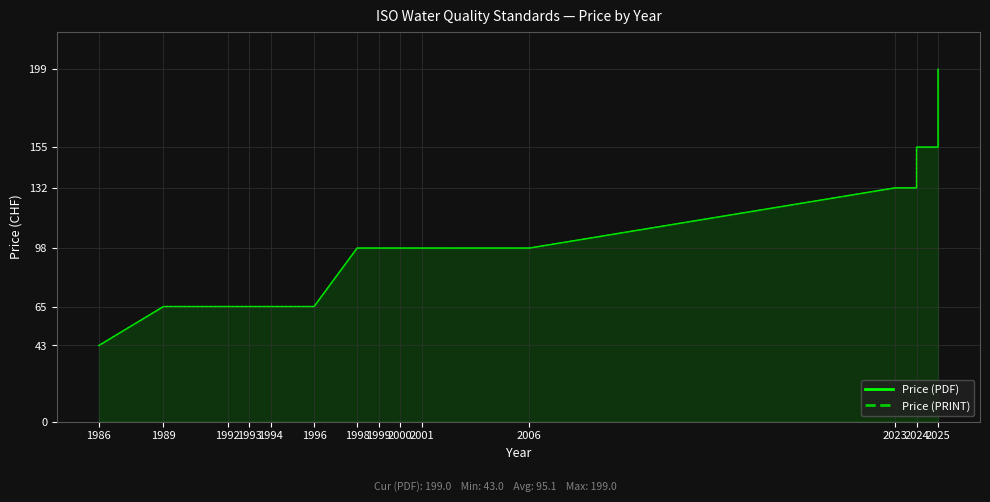

What is the difference between the maximum and minimum values in the Price (PDF) series?

156